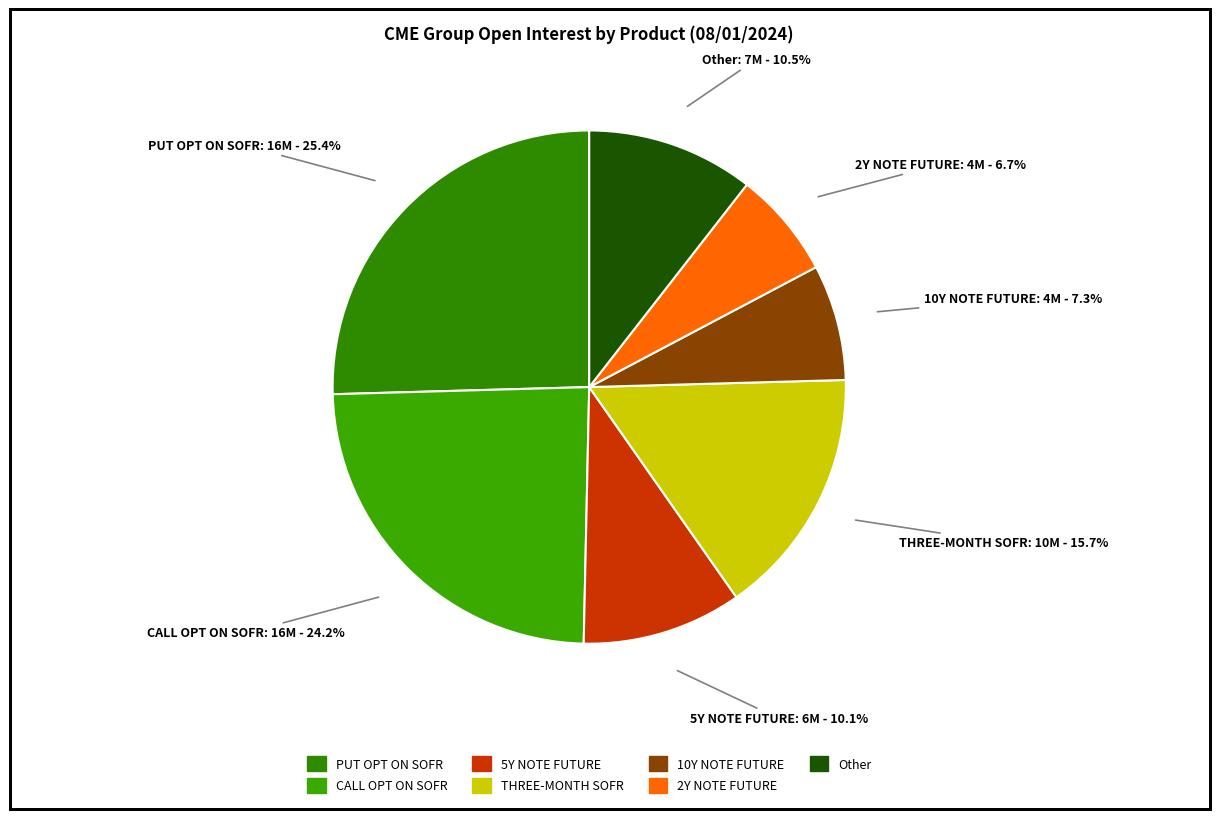

Count the number of slices in the pie.

7